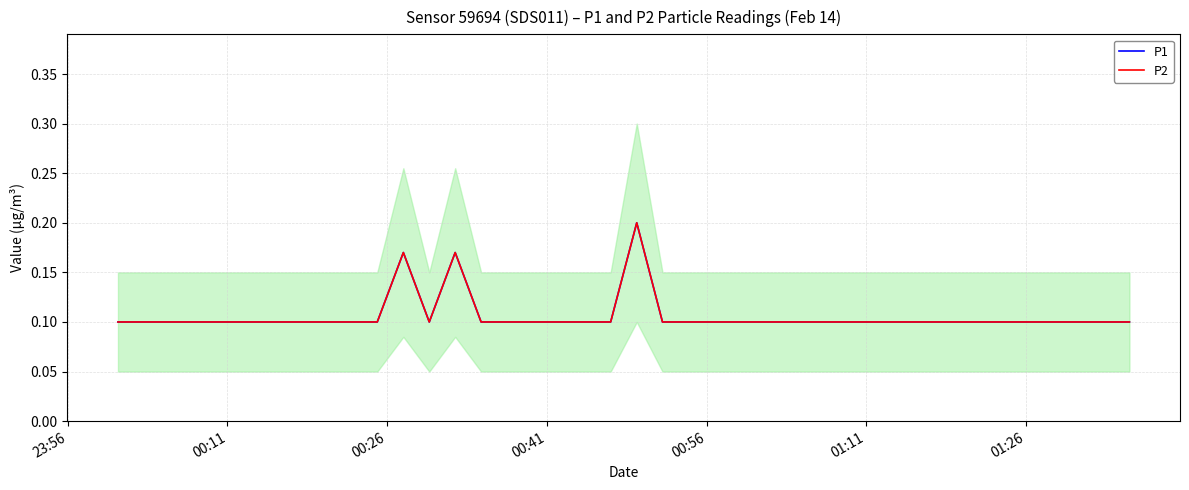

How many interior local peaks does the P2 series have?

3